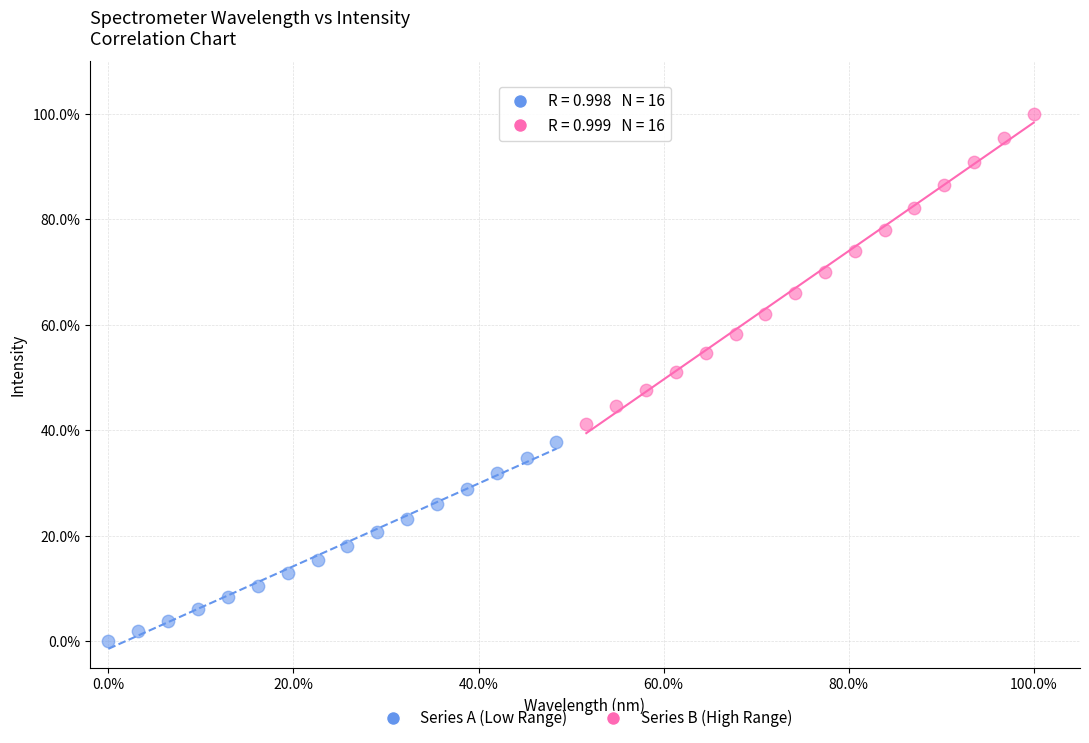

Which series contains the lowest Y value?

Series A (Low Range)